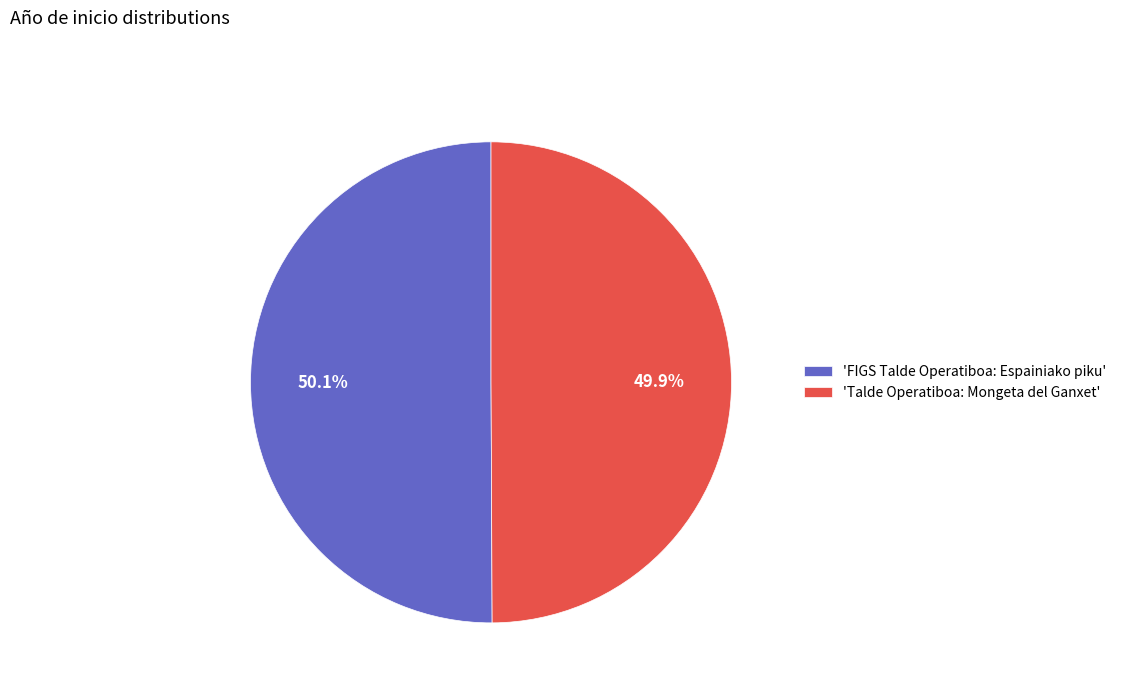

To the nearest percent, what is the average slice percentage?

50%